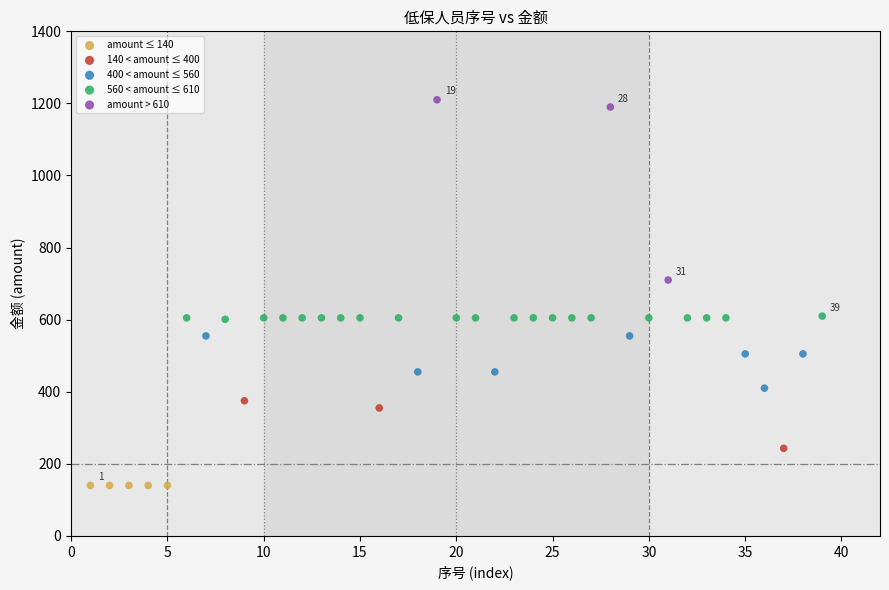

Which series contains the lowest Y value?

amount ≤ 140